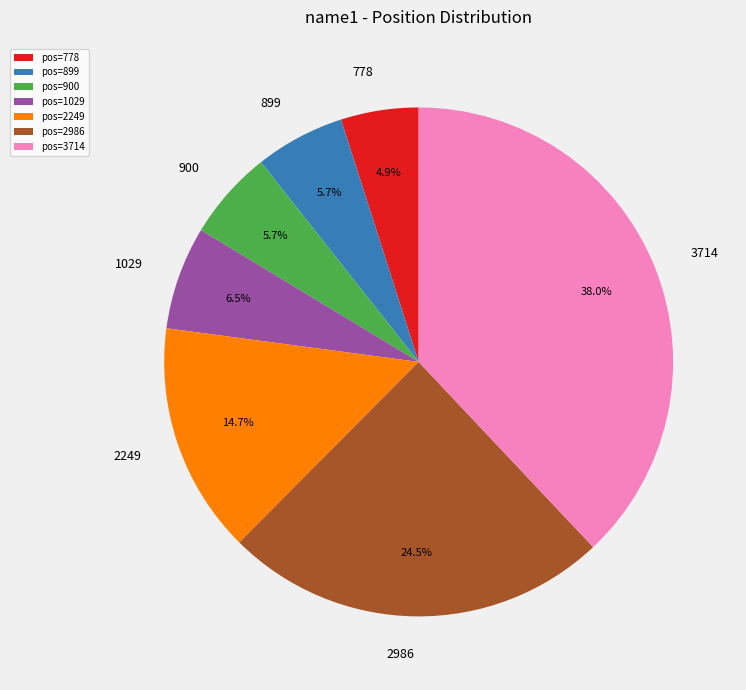

Between 2249 and 778, which is larger?

2249